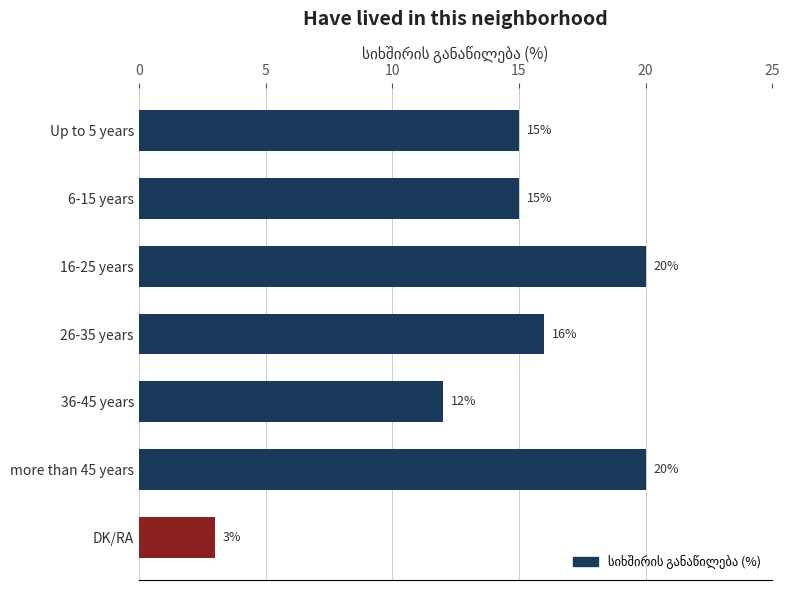

Reading bottom to top, what are all the values shown in this chart?

3	20	12	16	20	15	15